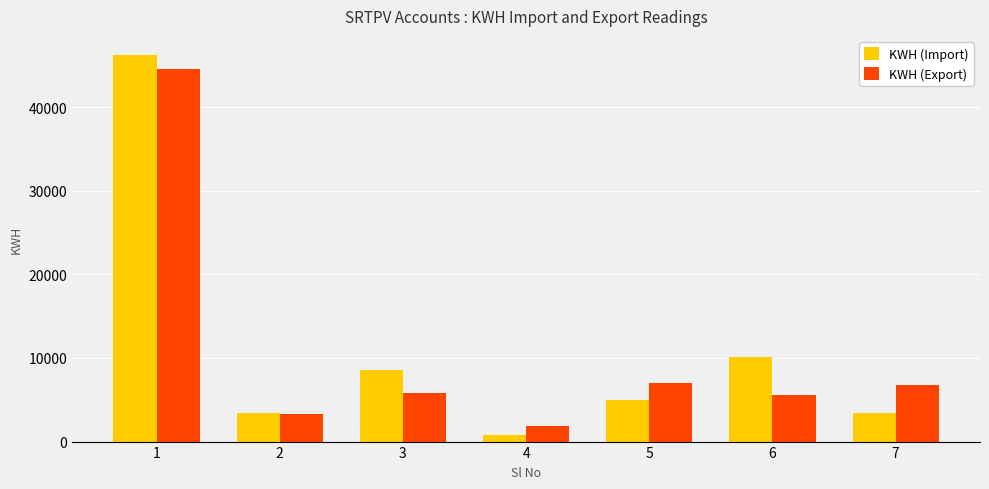

What is the highest value of the KWH (Export) series?

44607.8